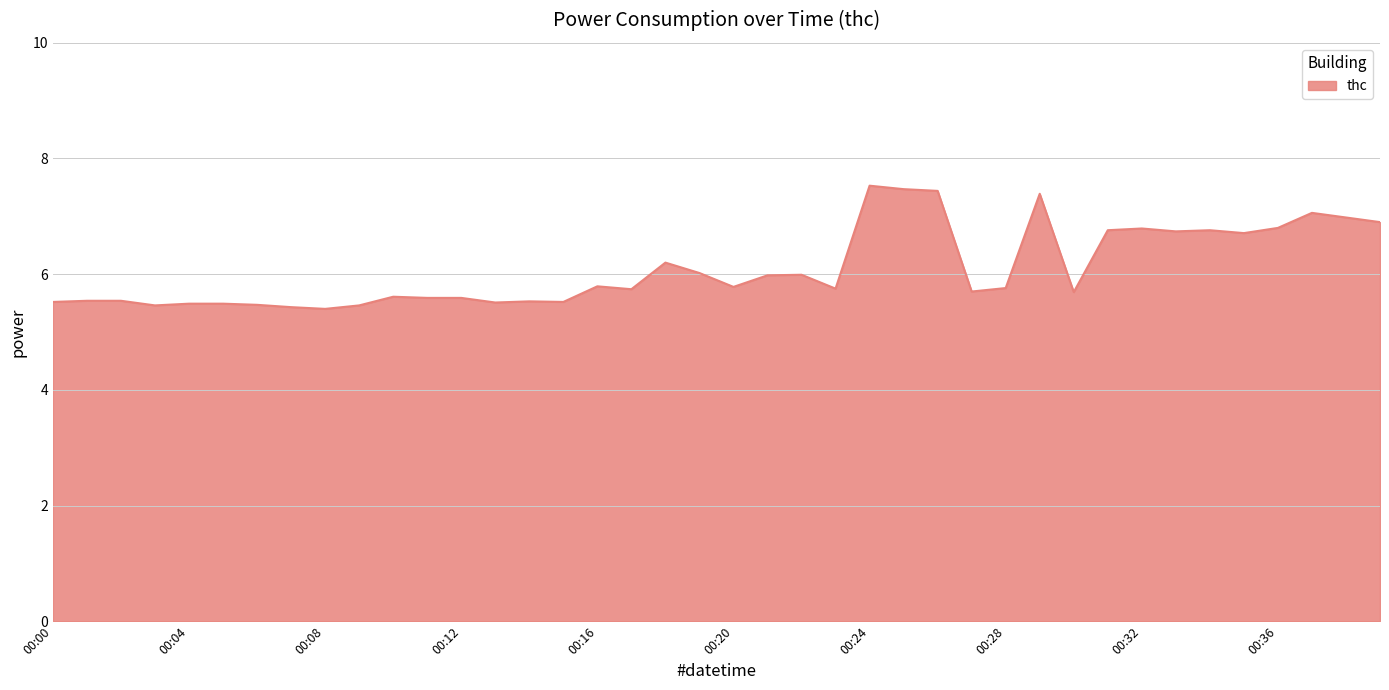

What is the difference between the maximum and minimum values?

2.1